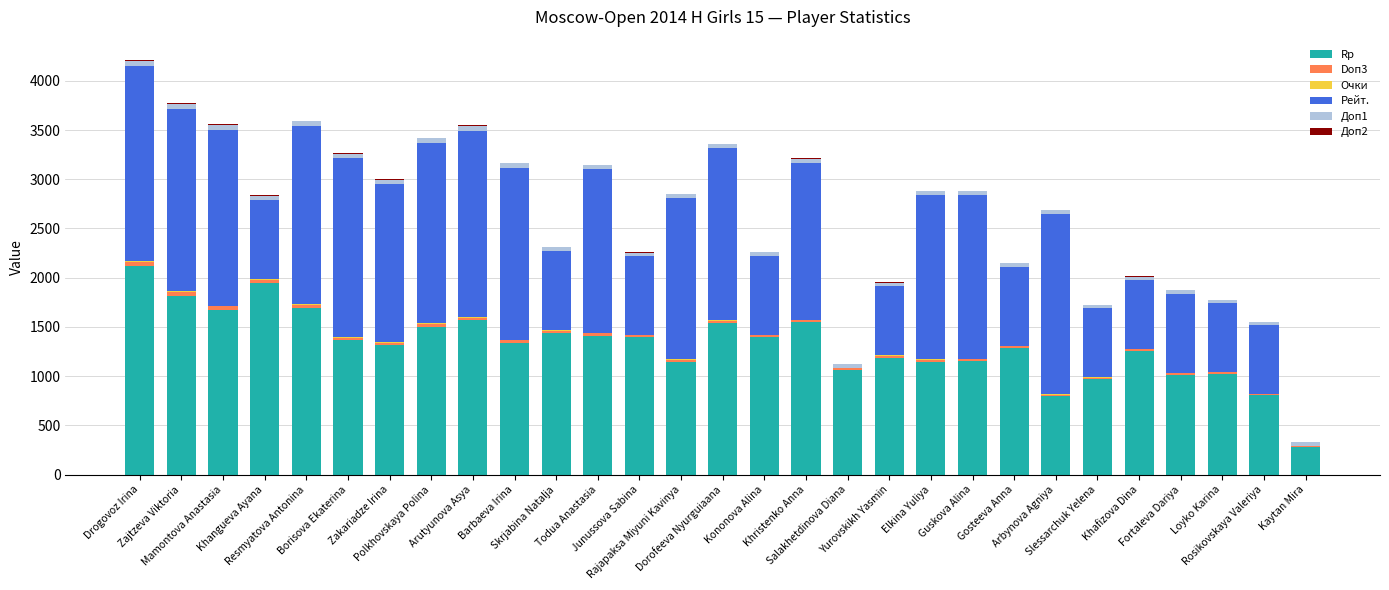

How many categories are shown in the chart?

29